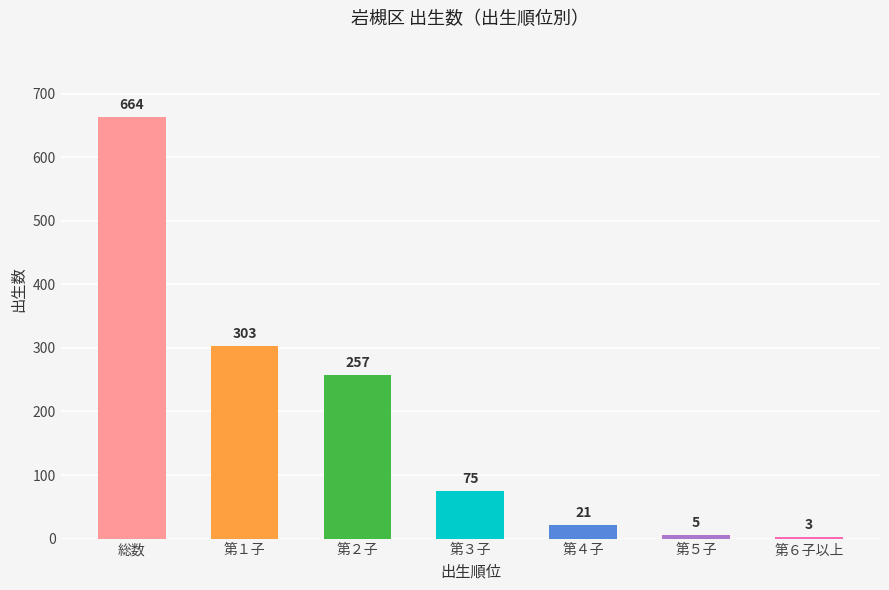

The chart shows a value of 664 at 総数. True or false?

True